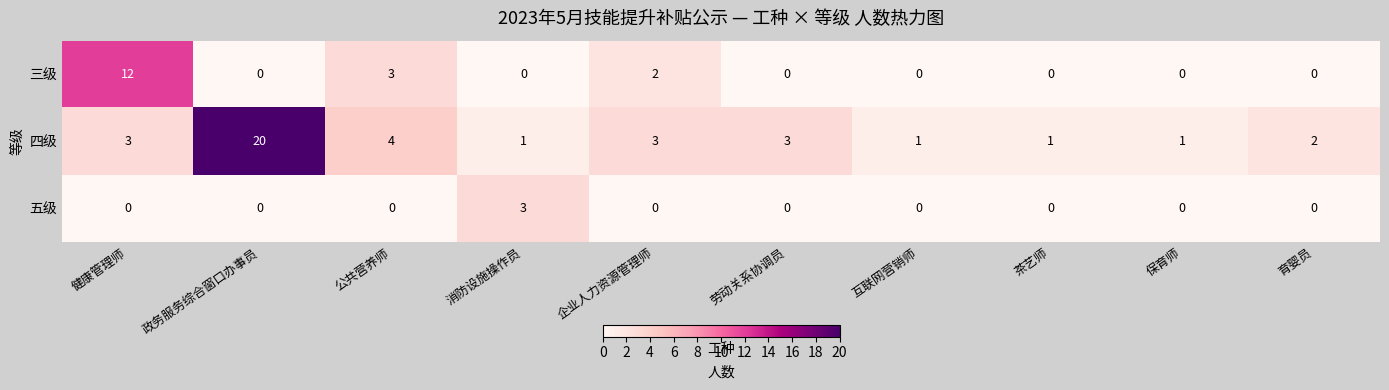

What is the sum of all 四级 values?

39